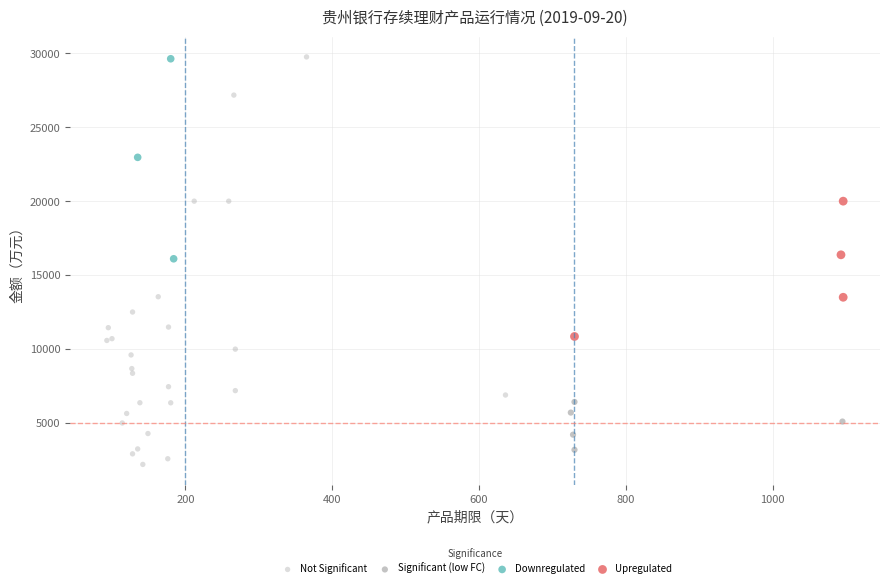

Which series has the largest Y range (max minus min)?

Not Significant